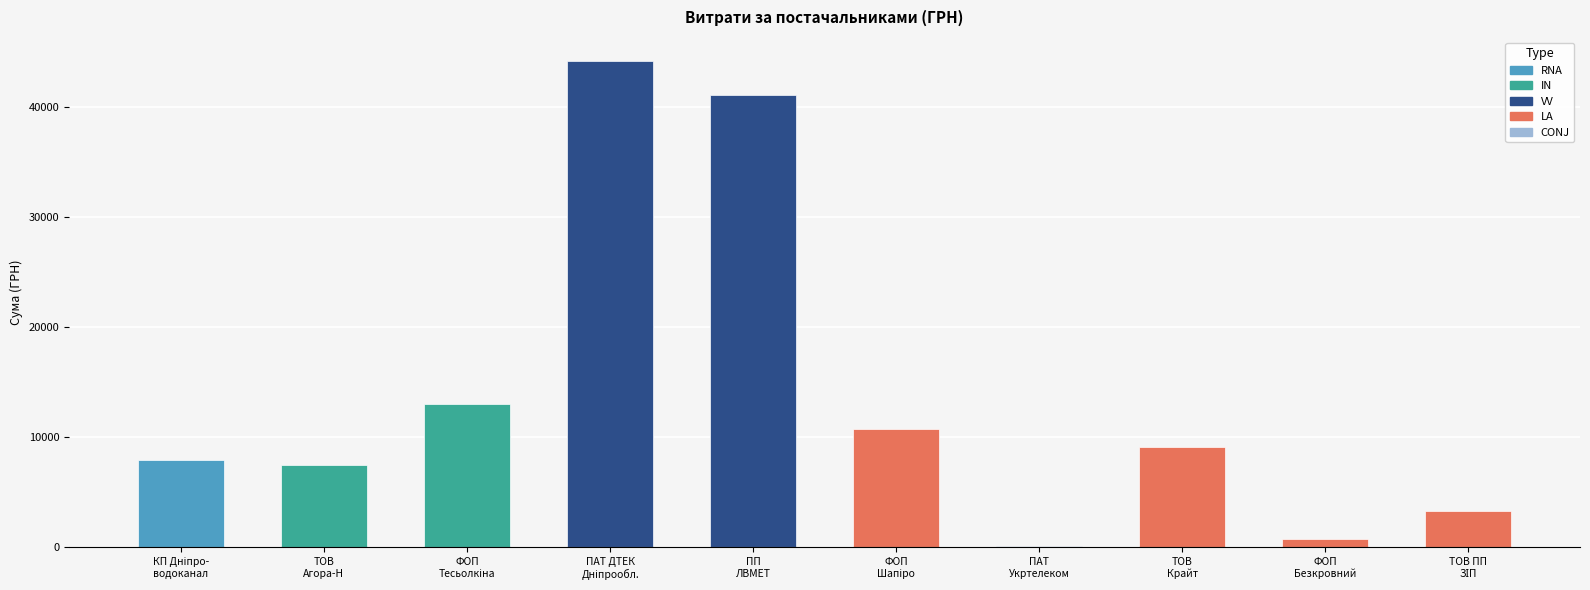

What is the minimum value shown in the chart?

135.0